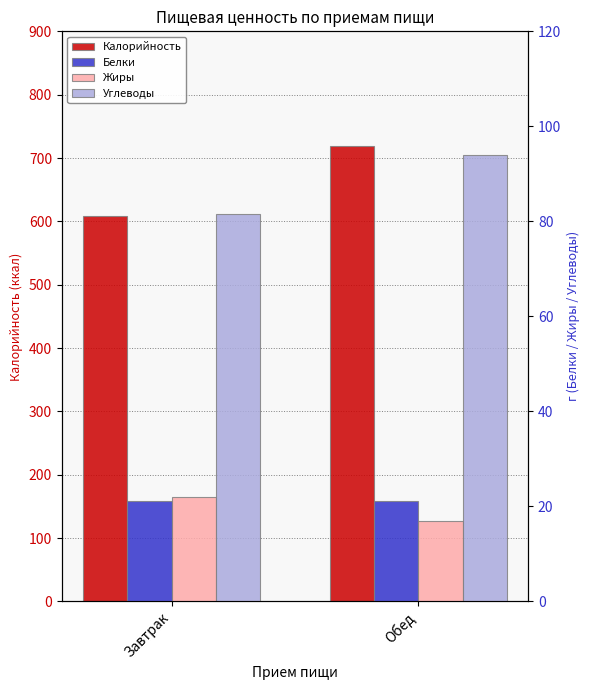

Reading right to left, transcribe all the data shown in this chart.

Калорийность: Обед=718.7	Завтрак=608.8
Белки: Обед=21.2	Завтрак=21.1
Жиры: Обед=16.9	Завтрак=22.0
Углеводы: Обед=94.0	Завтрак=81.6